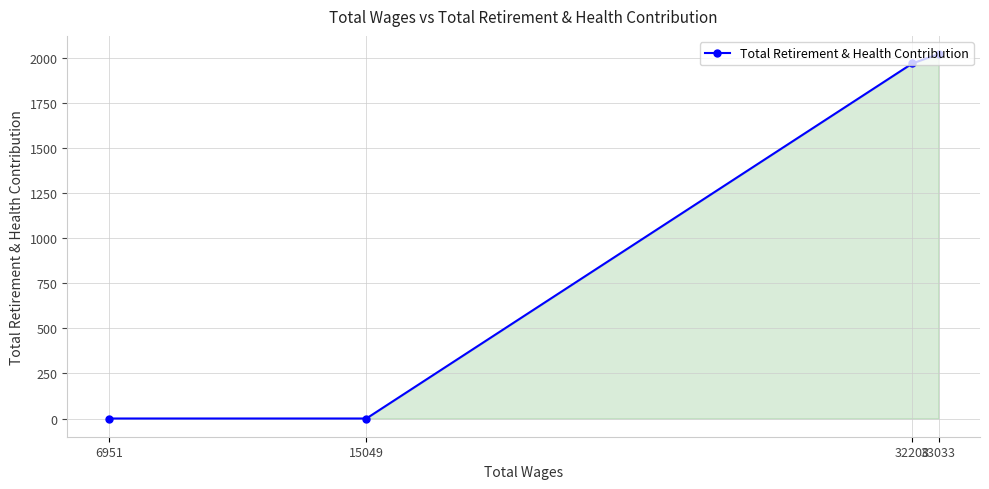

What is the greatest value displayed?

2021